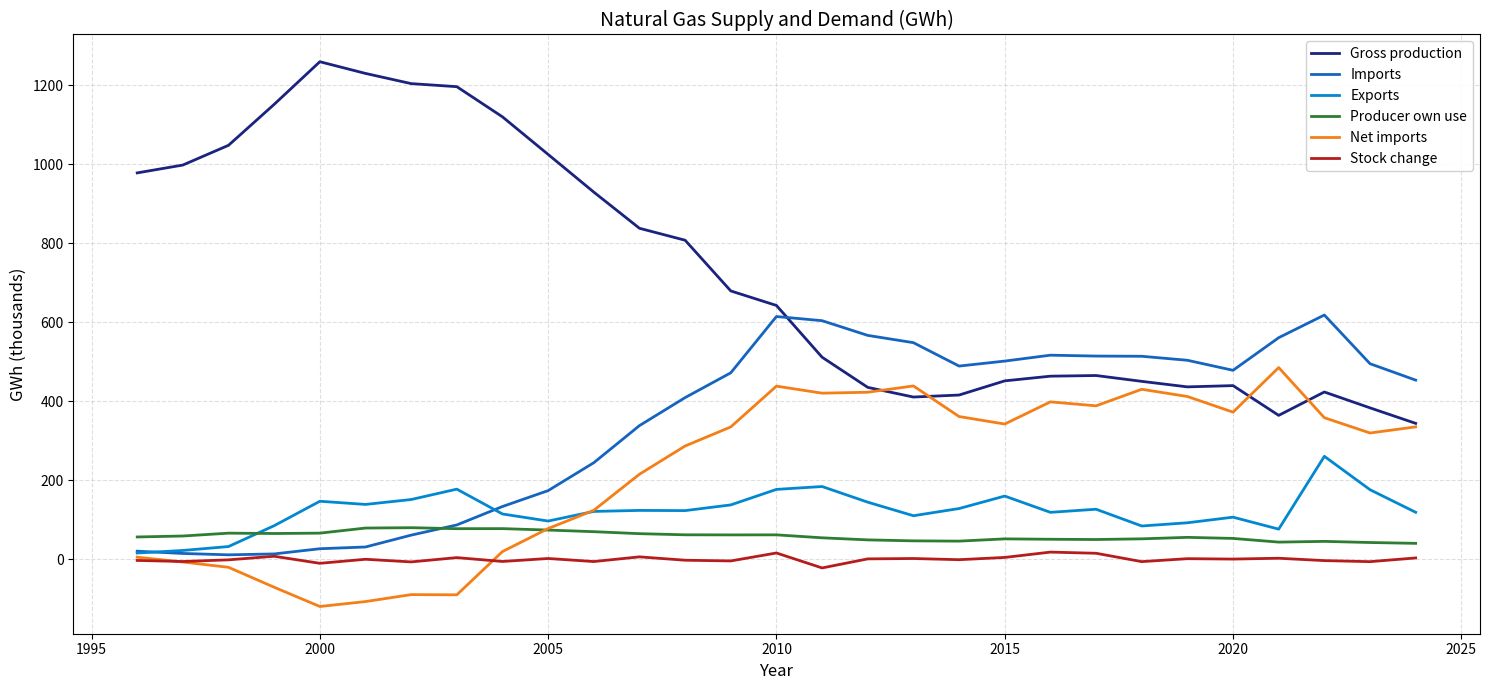

List the series in order of their peak value, lowest first.

Stock change, Producer own use, Exports, Net imports, Imports, Gross production